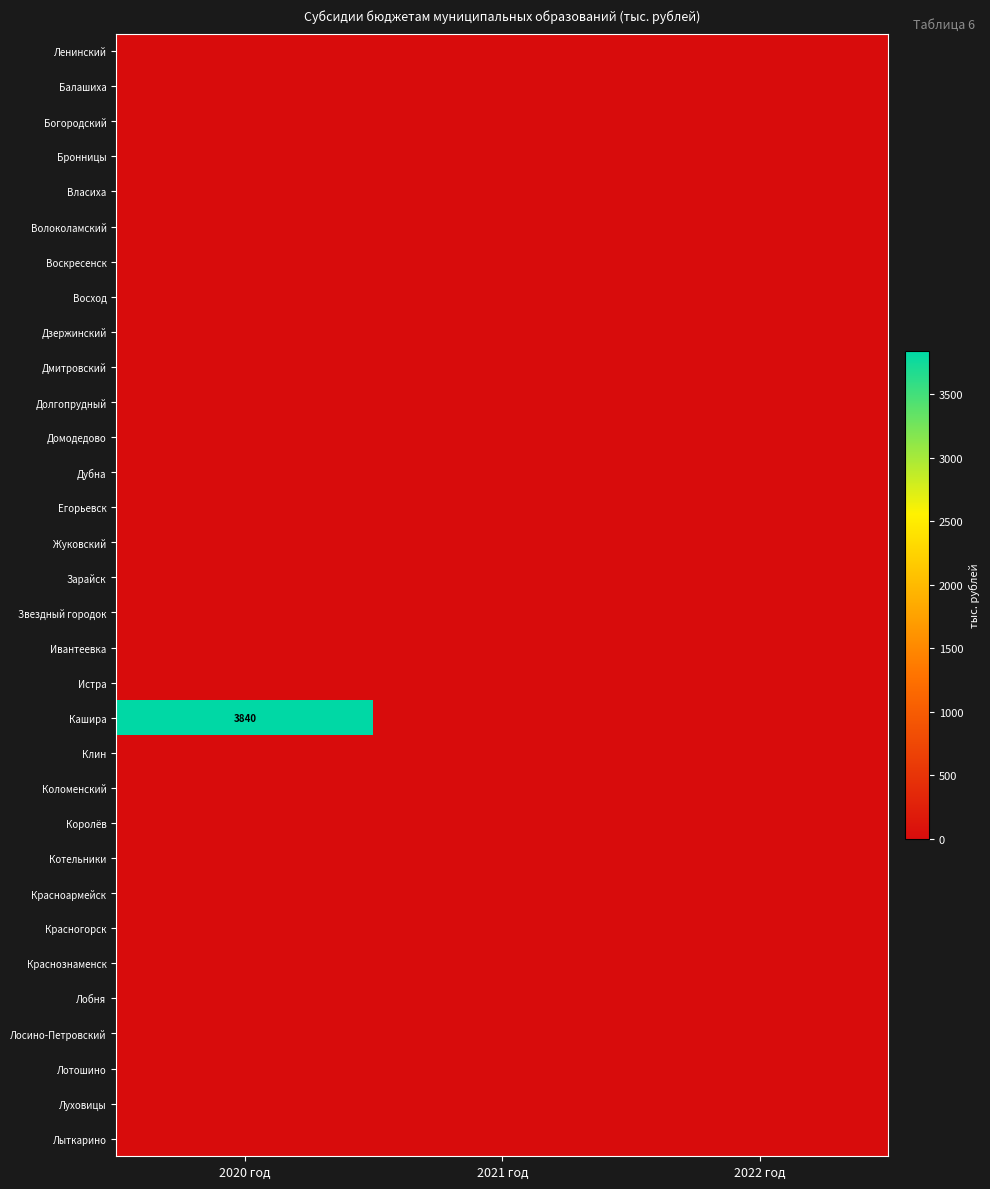

Between 2020 год and 2022 год, which series saw the biggest shift?

Кашира